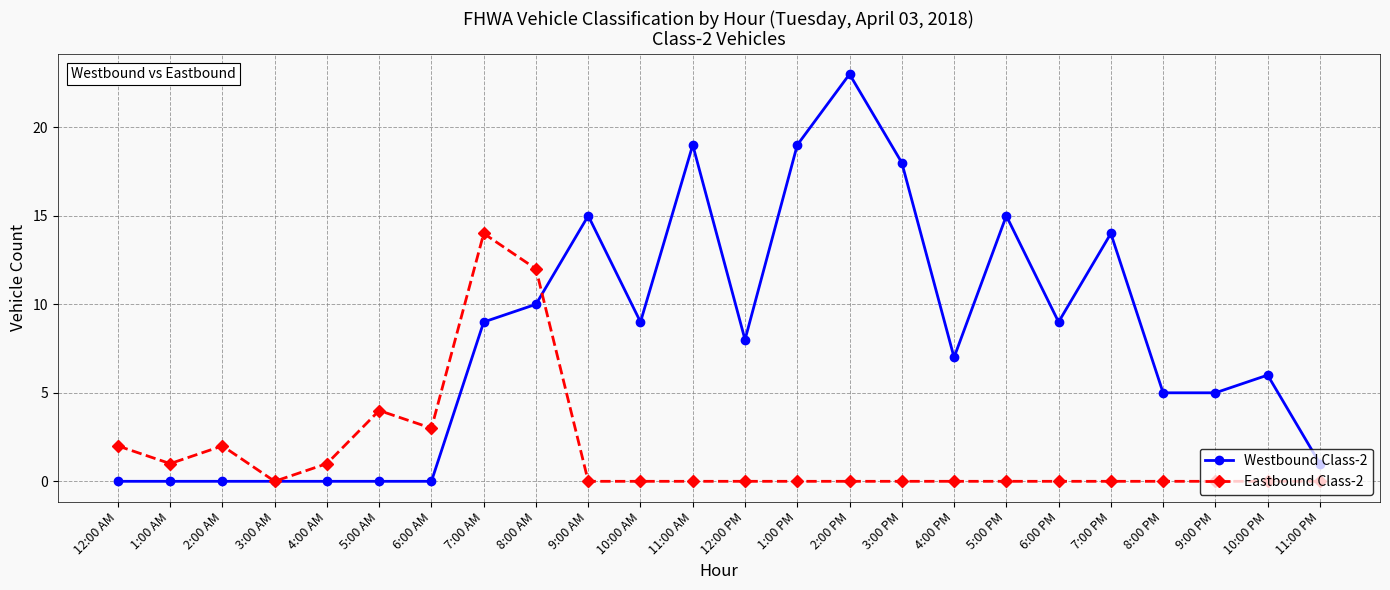

The value of Eastbound Class-2 at 8:00 PM is 7. True or false?

False